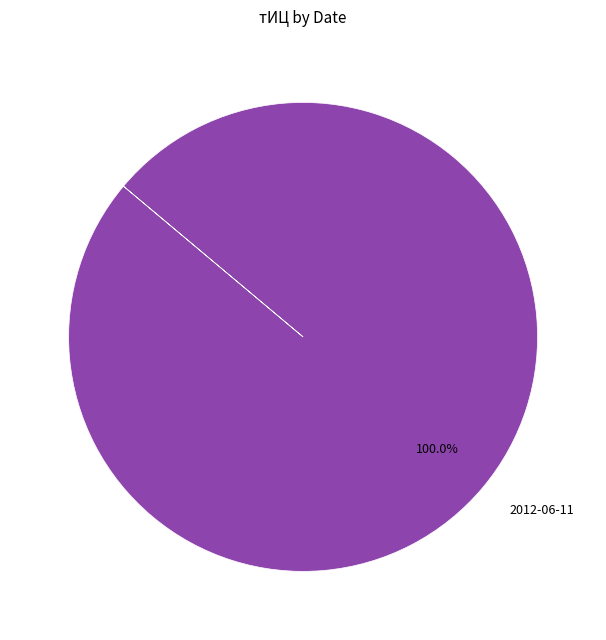

What is the majority slice?

2012-06-11